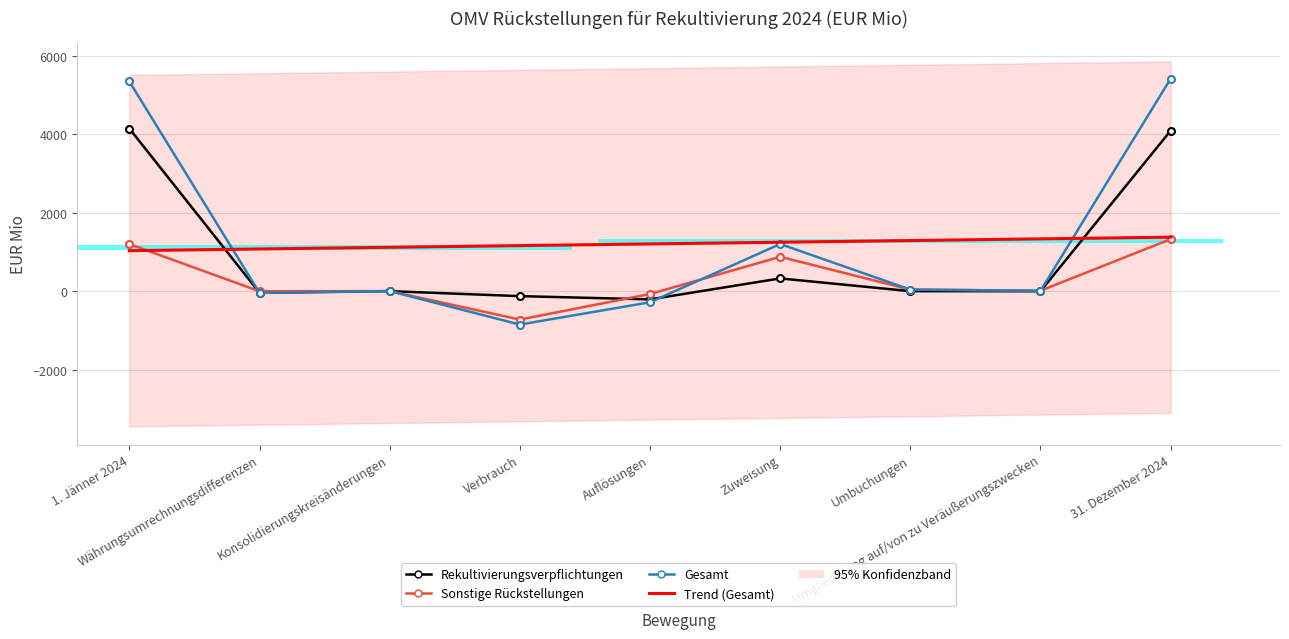

Which series has the largest total across all categories?

Gesamt